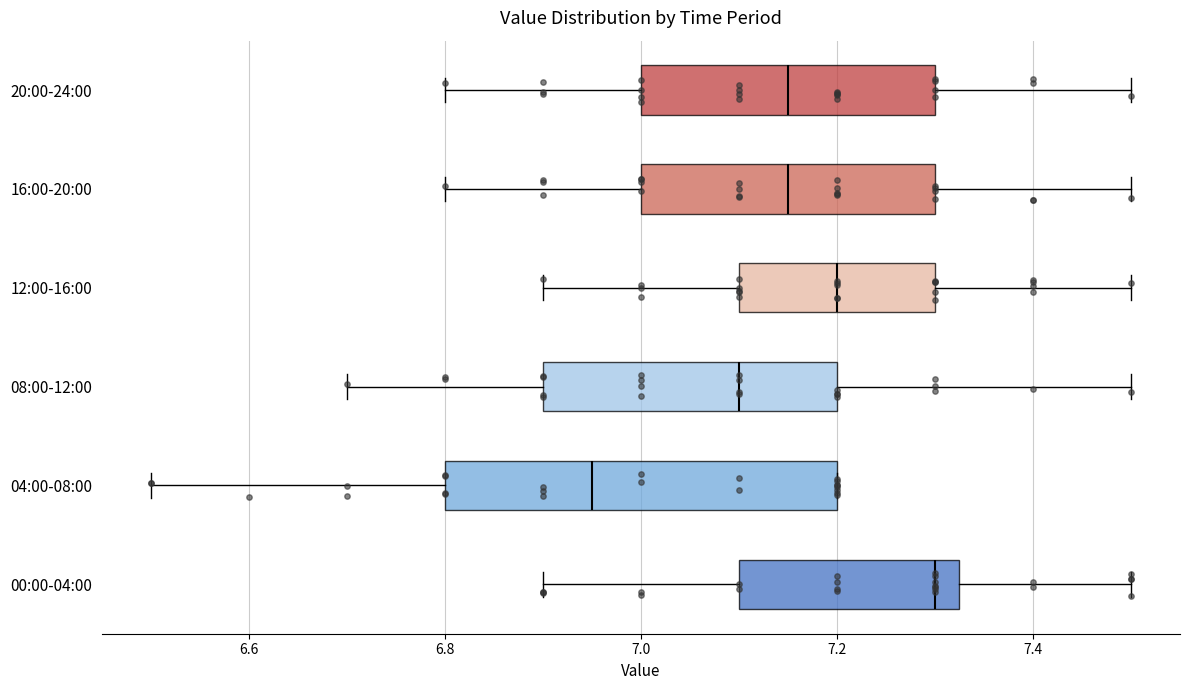

Which box's median line is the furthest to the left?

04:00-08:00